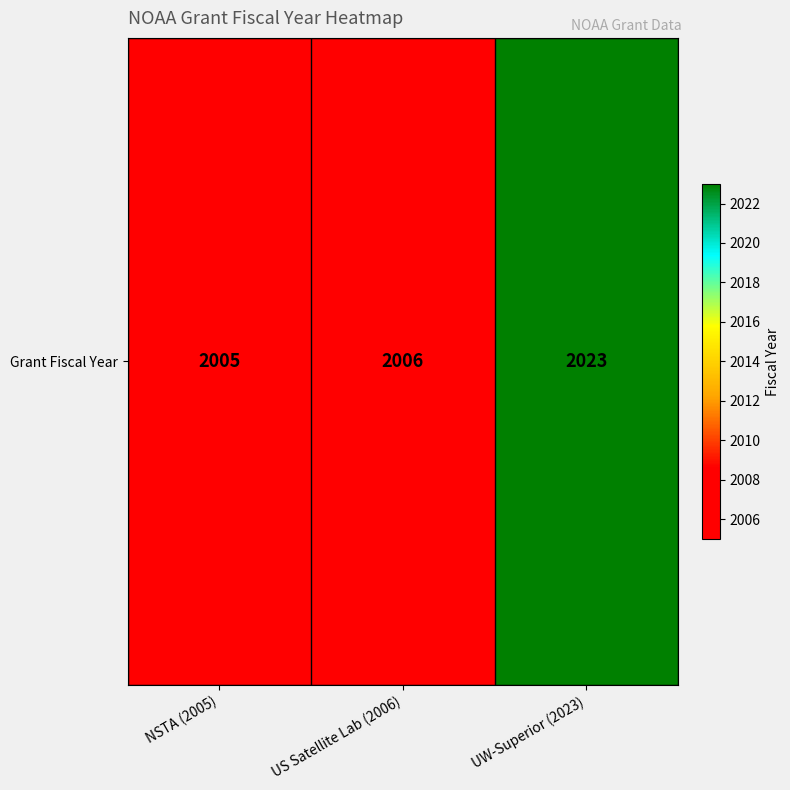

List the labels in order of value, smallest first.

NSTA (2005), US Satellite Lab (2006), UW-Superior (2023)